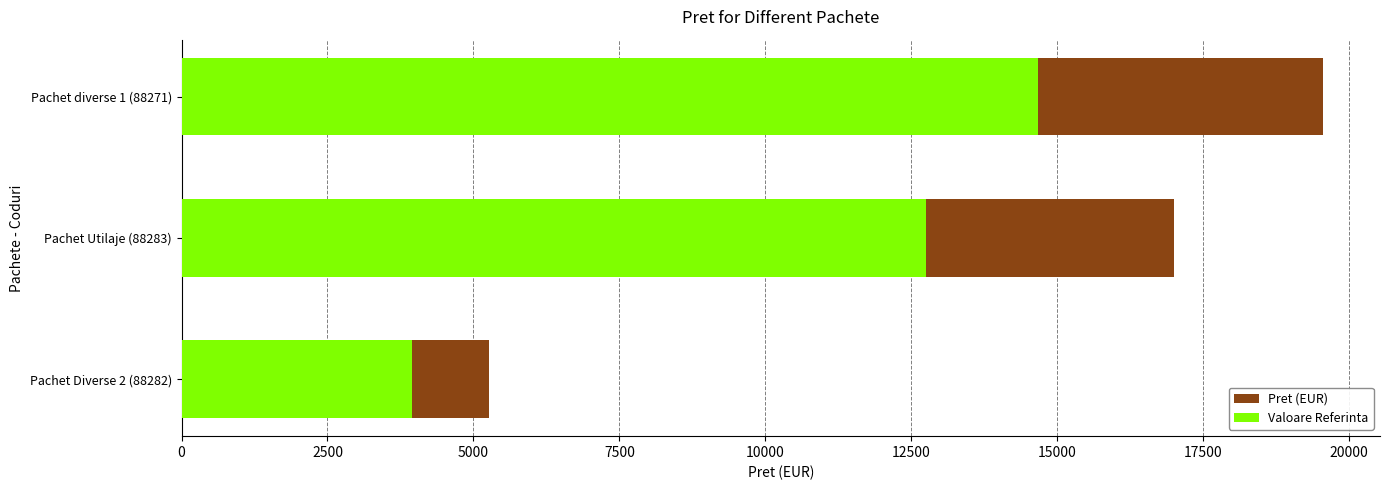

What are all the series names shown in the legend?

Pret (EUR), Valoare Referinta